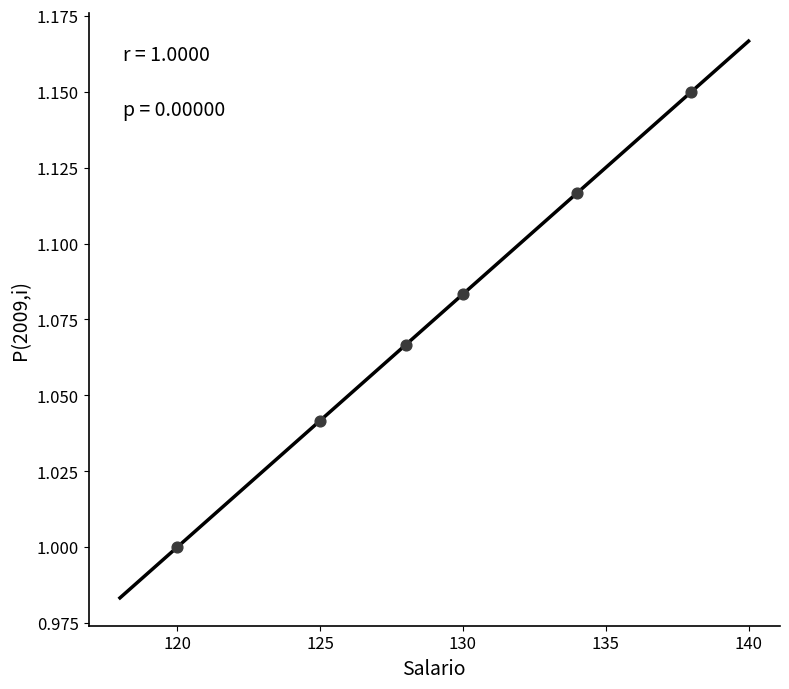

What is the range of X values (max minus min)?

18.0